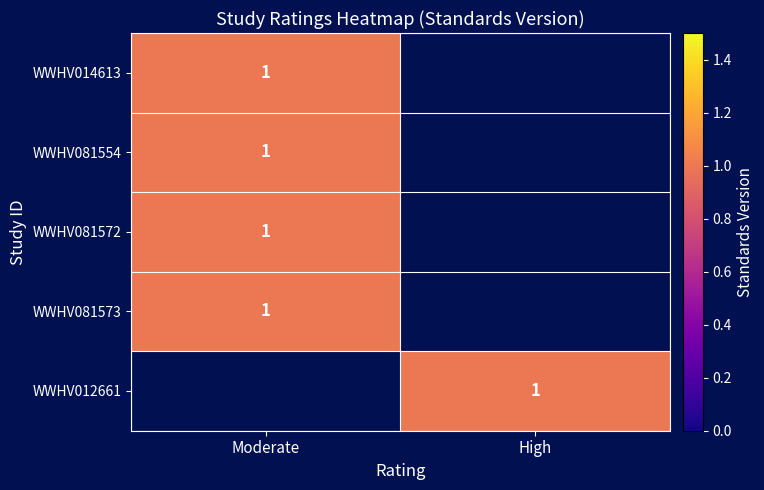

True or false: WWHV081573 has a value of 2 at Moderate.

False